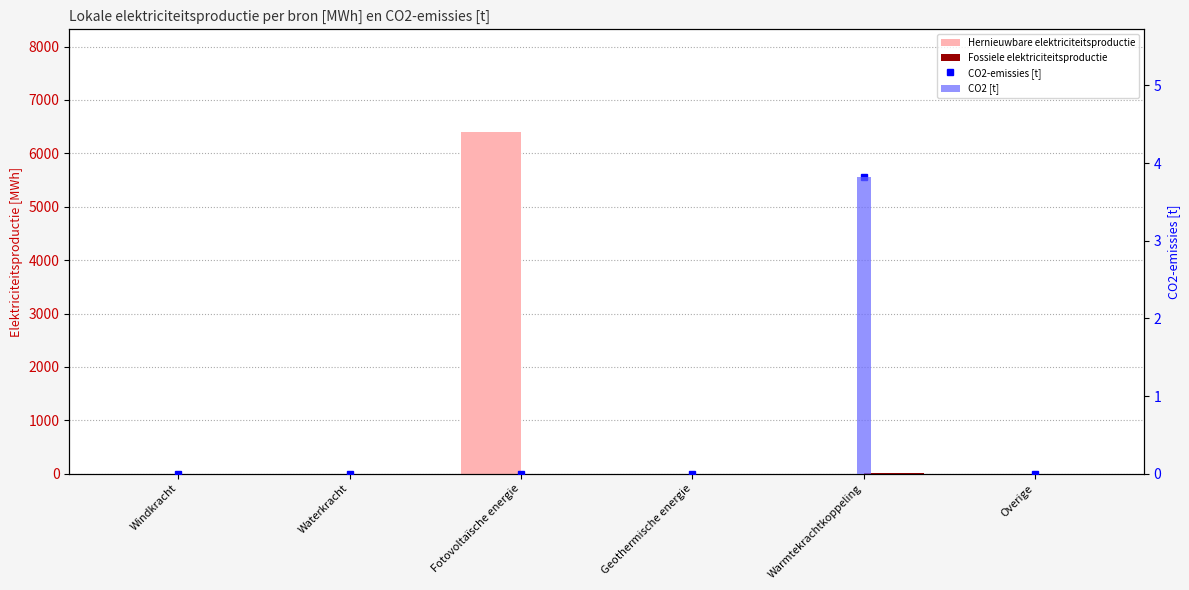

True or false: Hernieuwbare elektriciteitsproductie has a value of 0.0 at Geothermische energie.

True